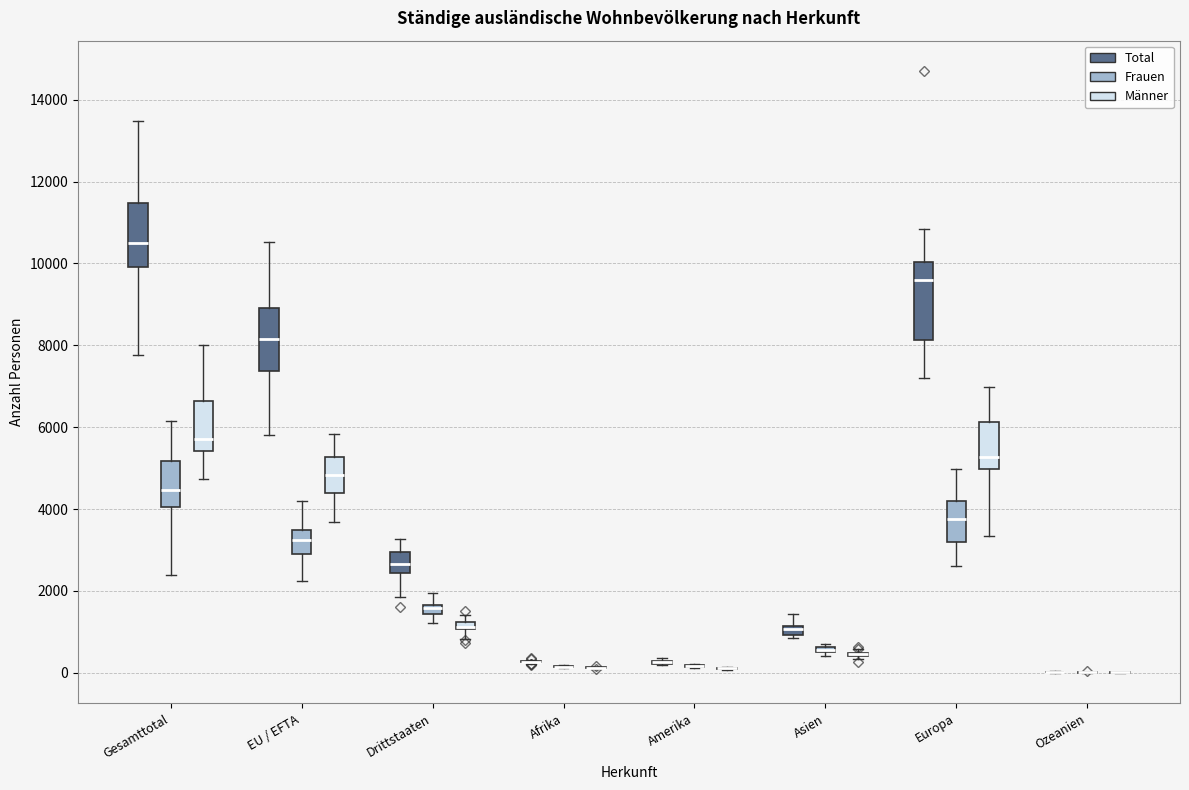

Which box is the tallest, from its lower edge to its upper edge?

Europa (Total)